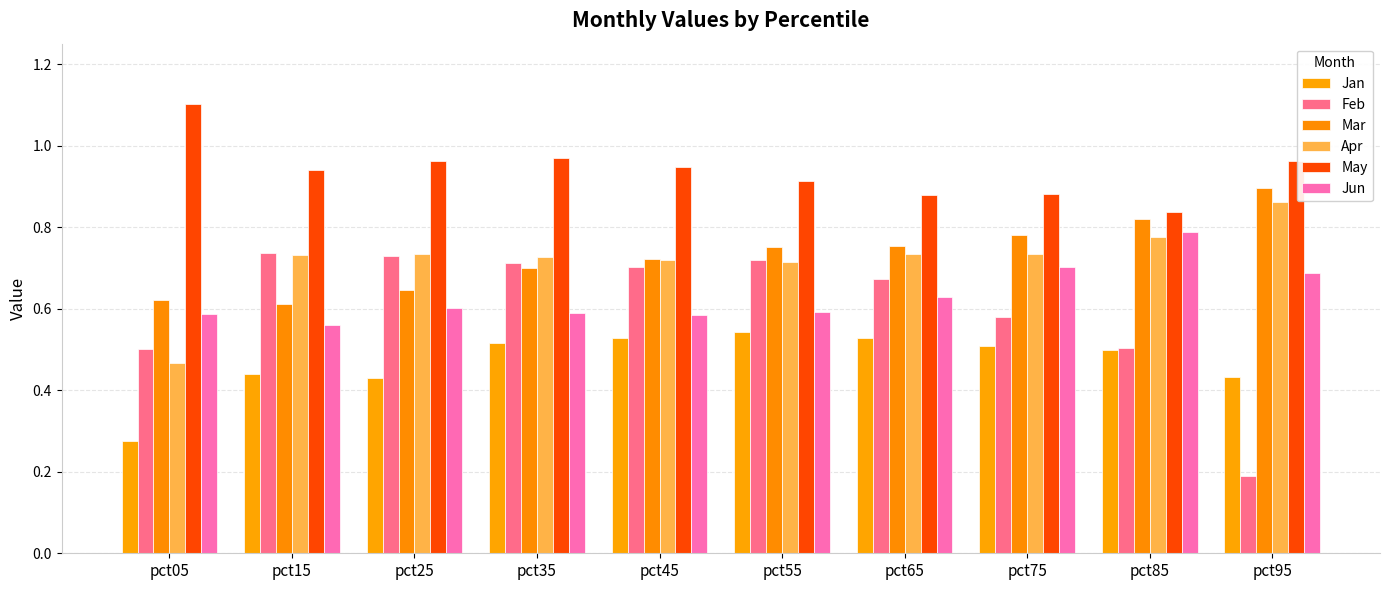

Reading left to right, extract all data points from this chart.

Jan: pct05=0.3	pct15=0.4	pct25=0.4	pct35=0.5	pct45=0.5	pct55=0.5	pct65=0.5	pct75=0.5	pct85=0.5	pct95=0.4
Feb: pct05=0.5	pct15=0.7	pct25=0.7	pct35=0.7	pct45=0.7	pct55=0.7	pct65=0.7	pct75=0.6	pct85=0.5	pct95=0.2
Mar: pct05=0.6	pct15=0.6	pct25=0.6	pct35=0.7	pct45=0.7	pct55=0.8	pct65=0.8	pct75=0.8	pct85=0.8	pct95=0.9
Apr: pct05=0.5	pct15=0.7	pct25=0.7	pct35=0.7	pct45=0.7	pct55=0.7	pct65=0.7	pct75=0.7	pct85=0.8	pct95=0.9
May: pct05=1.1	pct15=0.9	pct25=1.0	pct35=1.0	pct45=0.9	pct55=0.9	pct65=0.9	pct75=0.9	pct85=0.8	pct95=1.0
Jun: pct05=0.6	pct15=0.6	pct25=0.6	pct35=0.6	pct45=0.6	pct55=0.6	pct65=0.6	pct75=0.7	pct85=0.8	pct95=0.7